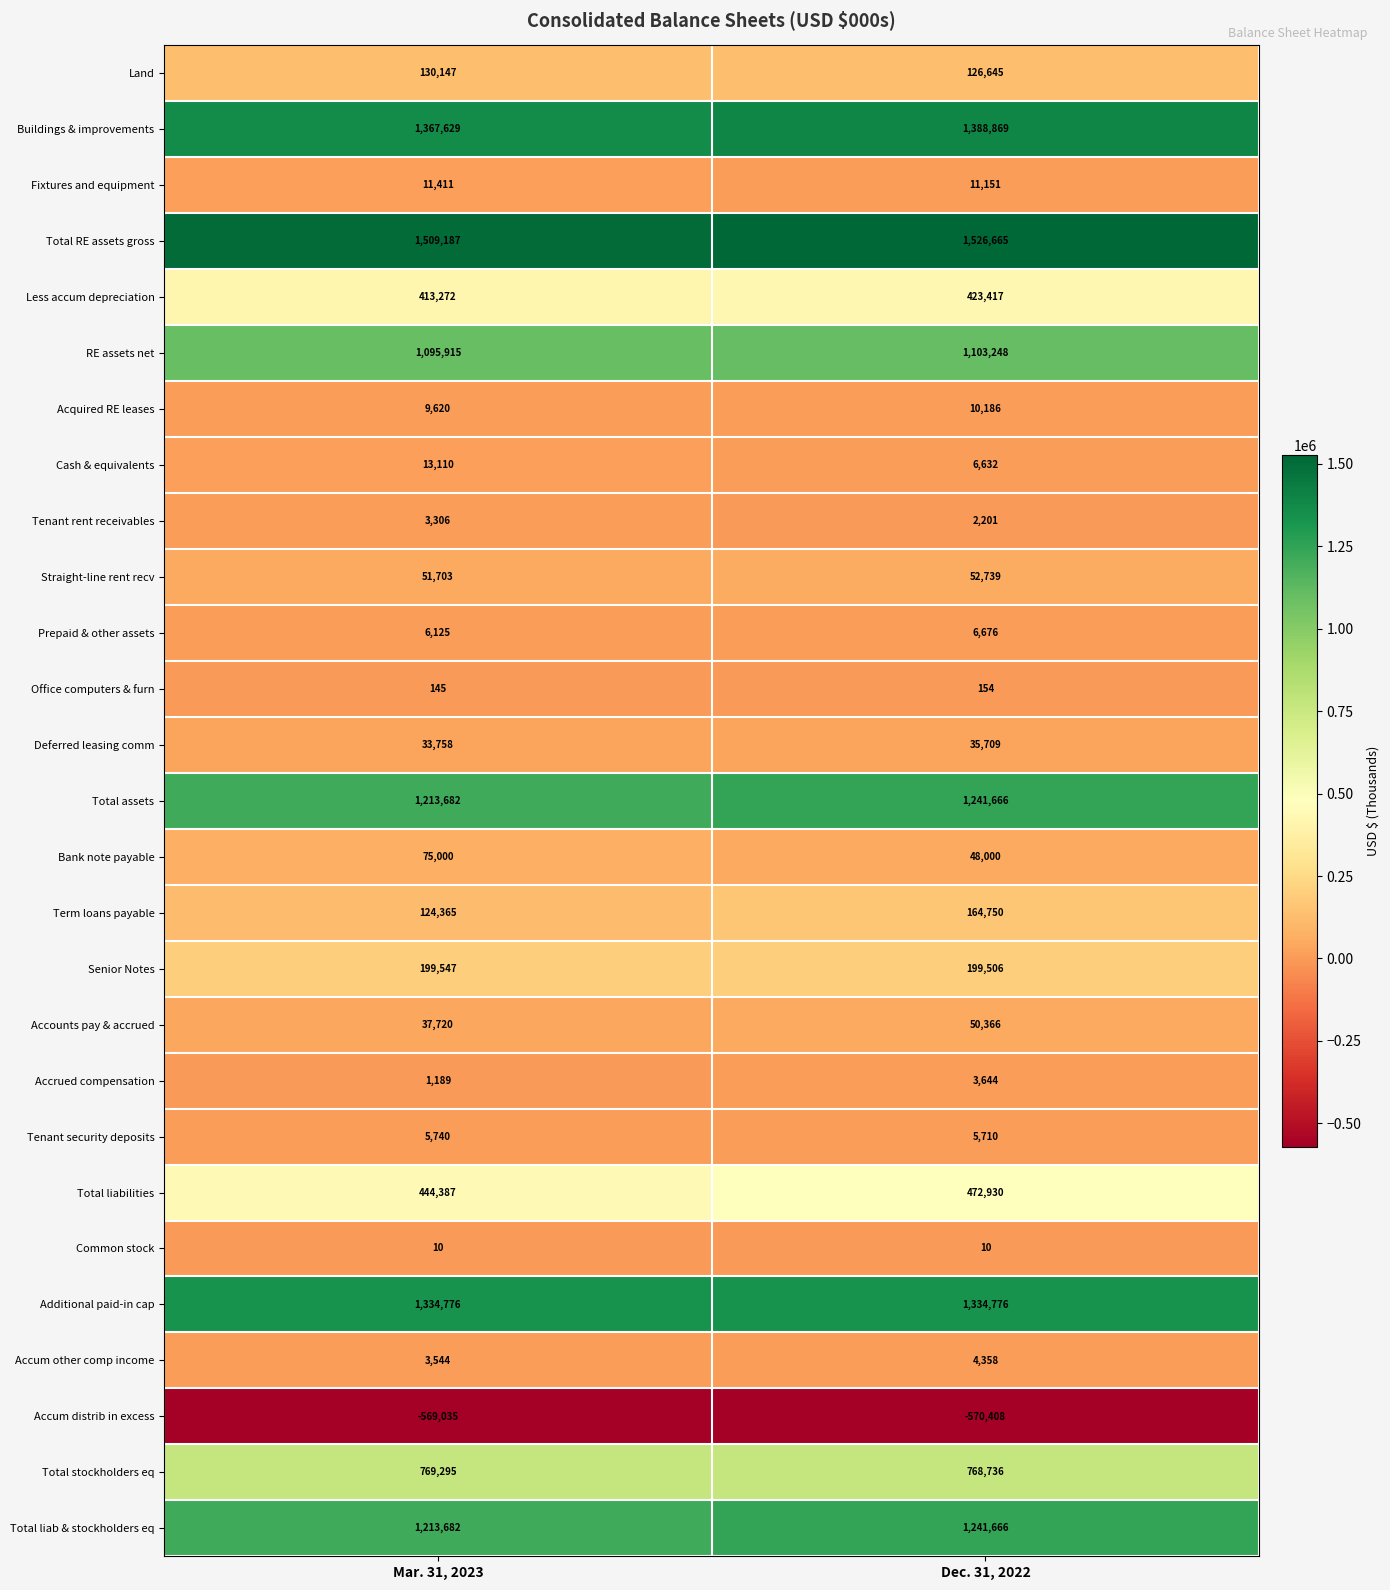

Which category has the lowest value across all series?

Dec. 31, 2022